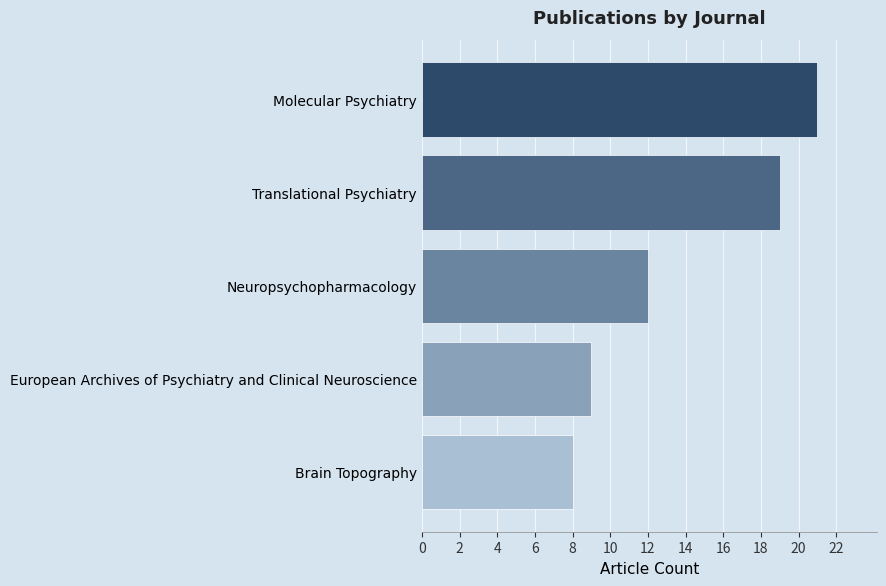

Which has a higher value, European Archives of Psychiatry and Clinical Neuroscience or Neuropsychopharmacology?

Neuropsychopharmacology